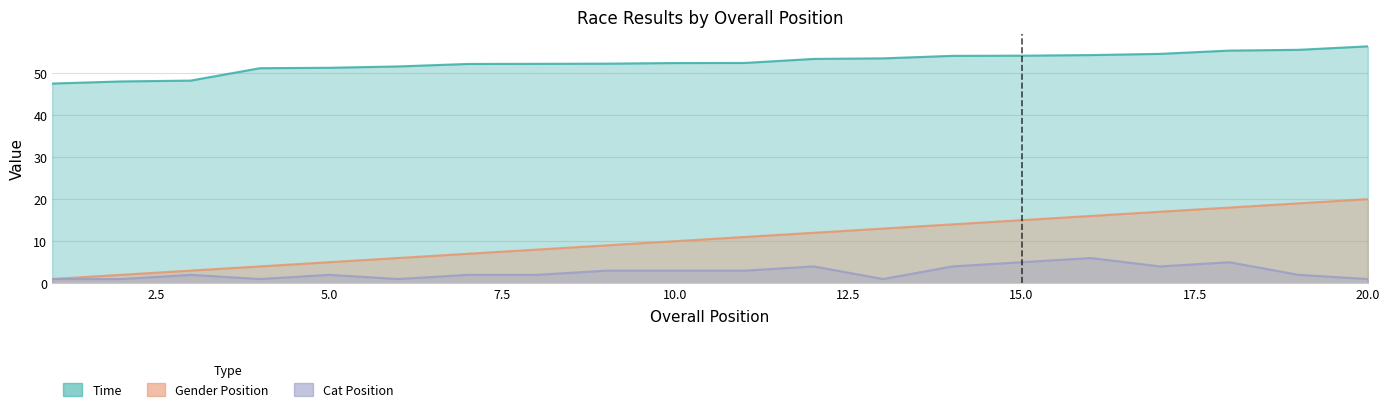

Which category has the highest value across all series?

20